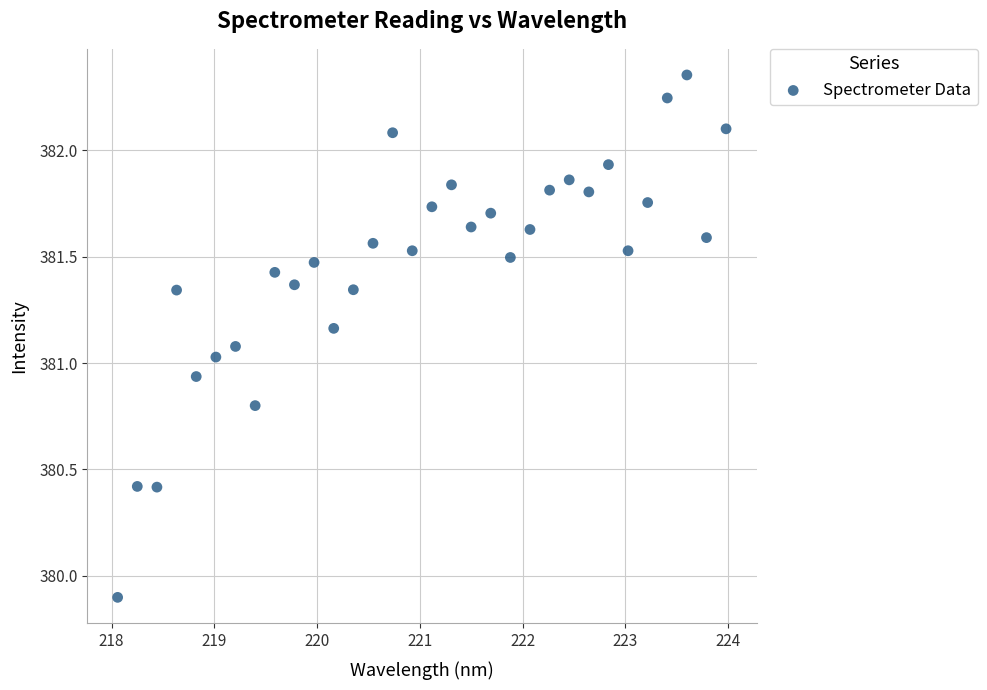

What is the range of X values (max minus min)?

5.9